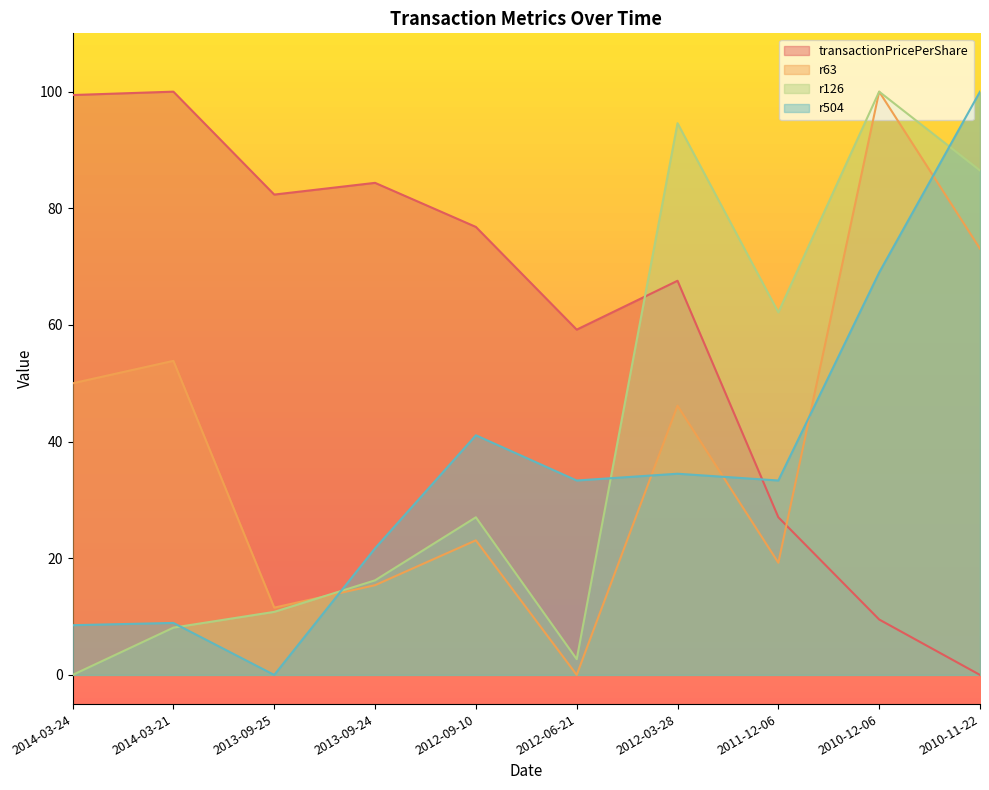

At which label does r126 reach its minimum?

2014-03-24